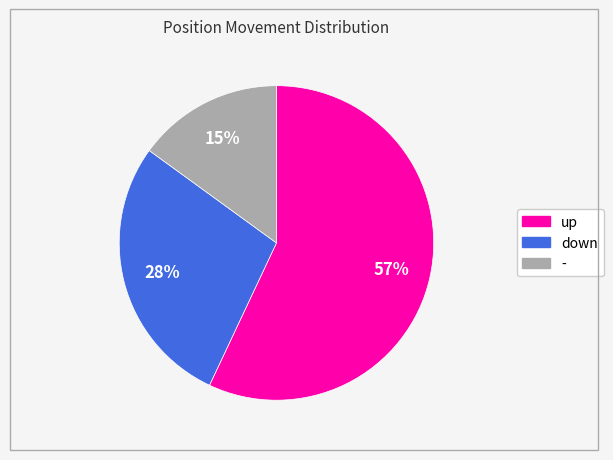

Which slice represents more than half of the pie?

up